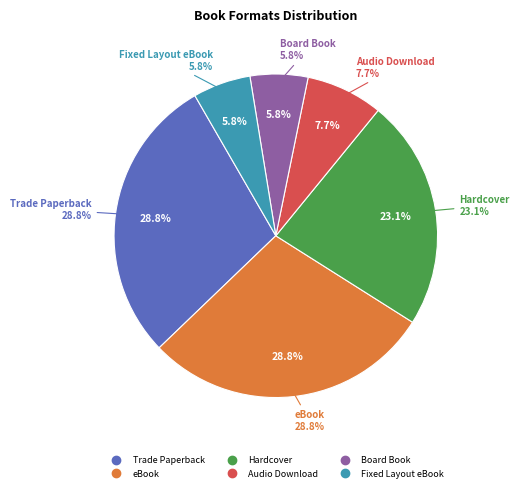

What percentage is the eBook slice, to the nearest percent?

29%